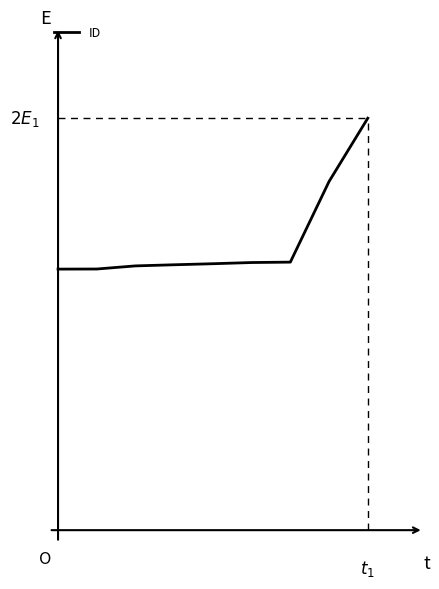

Does the chart display data point markers on the line(s)?

No